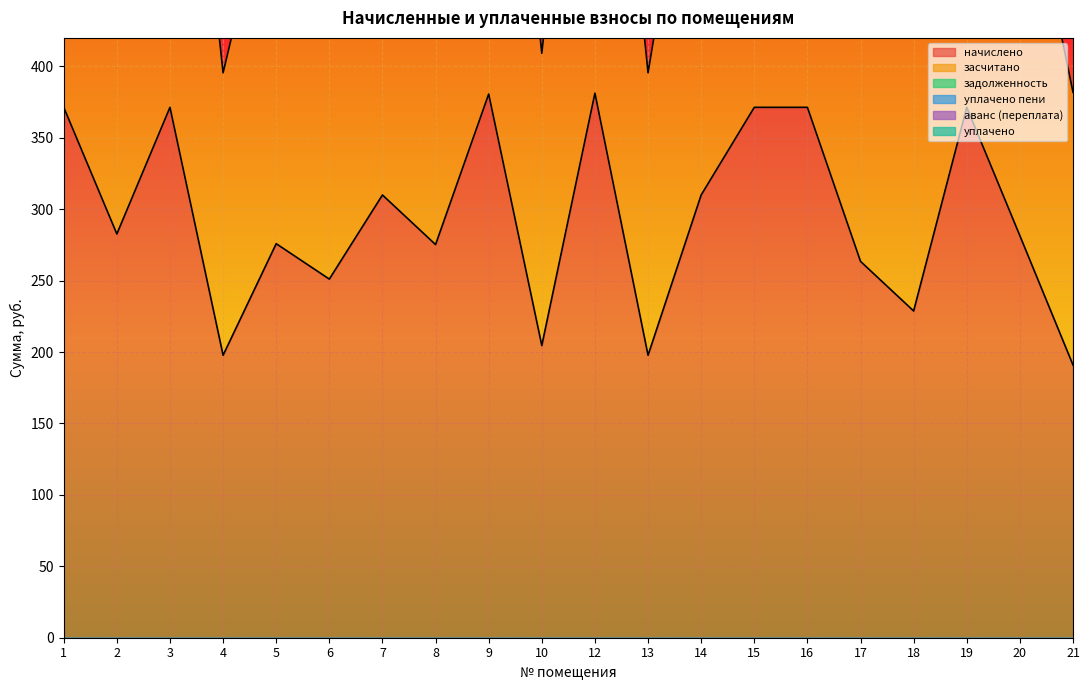

At 20, list the series in order from largest to smallest.

начислено, засчитано, задолженность, уплачено пени, аванс (переплата), уплачено